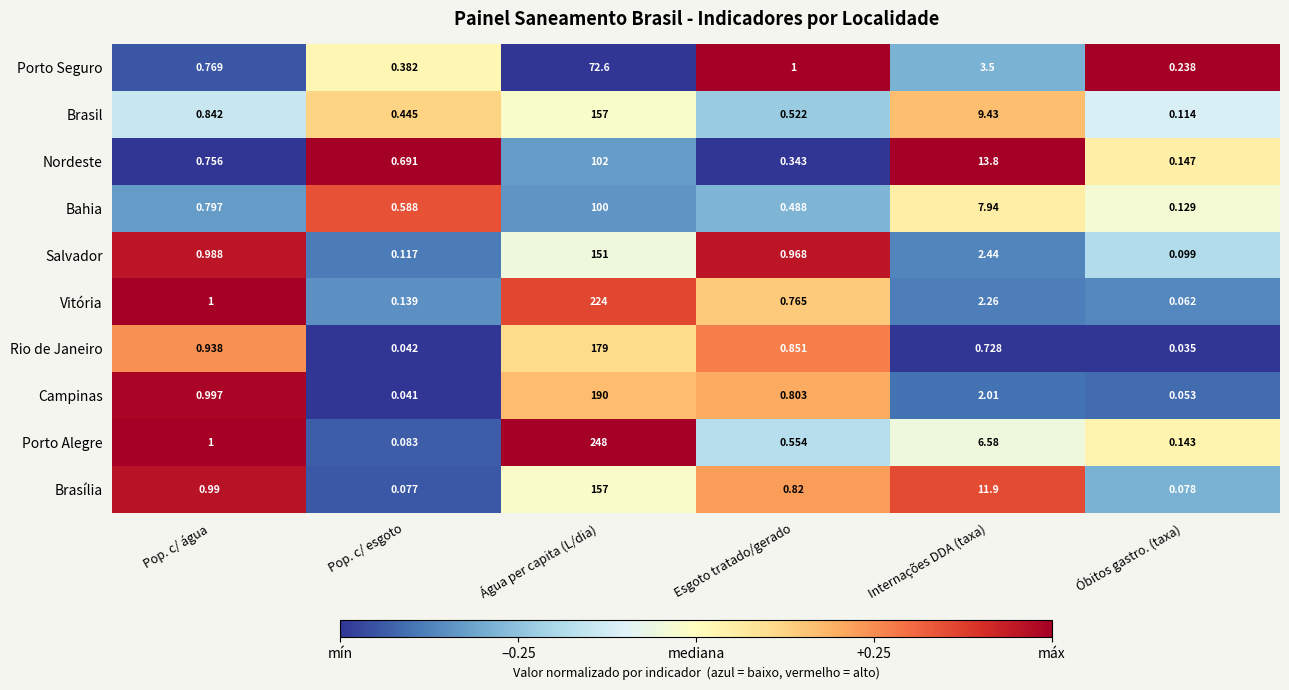

Which series has the largest range (max minus min)?

Porto Alegre